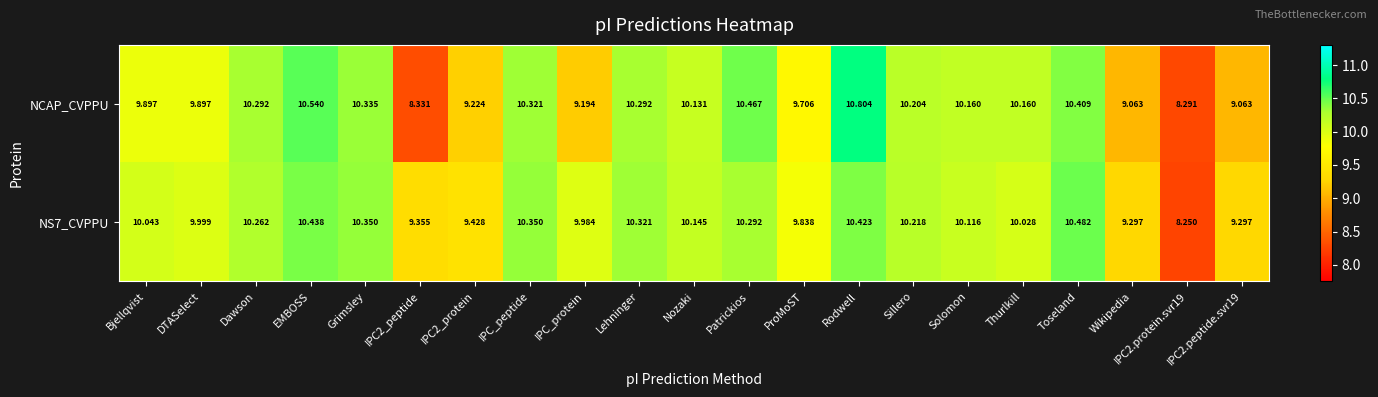

Which category has the highest value in the NCAP_CVPPU series?

Rodwell